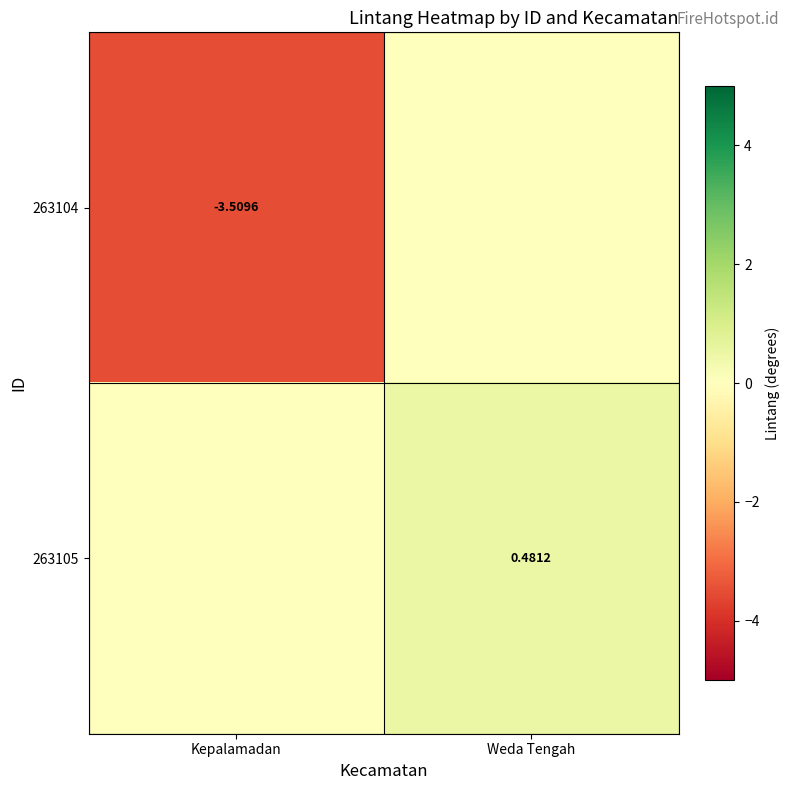

True or false: 263105 has a value of 0.7 at Weda Tengah.

False